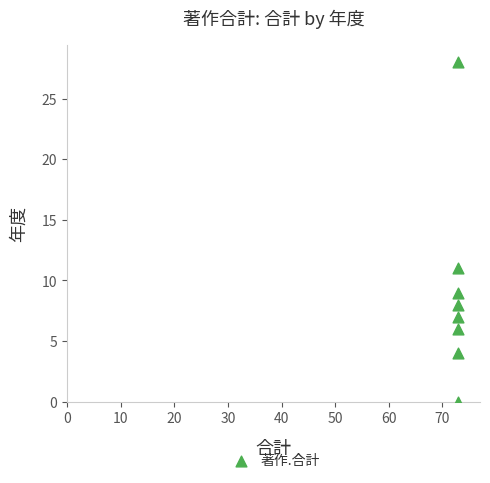

What Y value in the scatter plot is closest to 14?

11